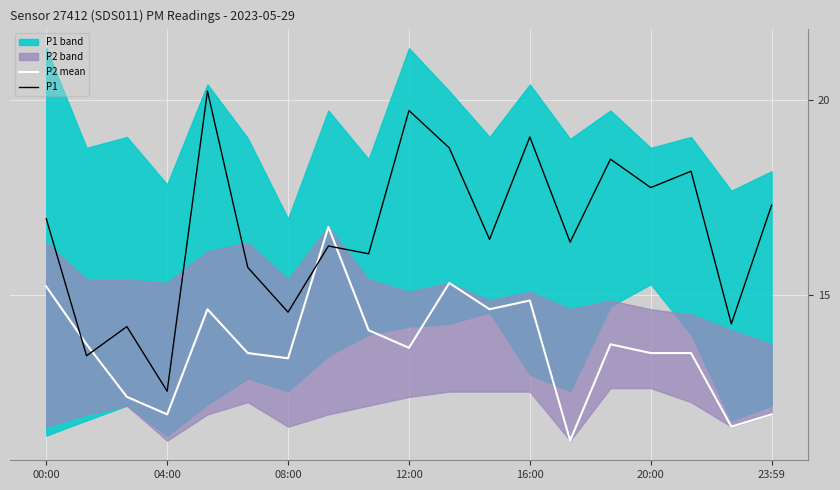

True or false: P2 mean has a value of 5.2 at 04:00.

False